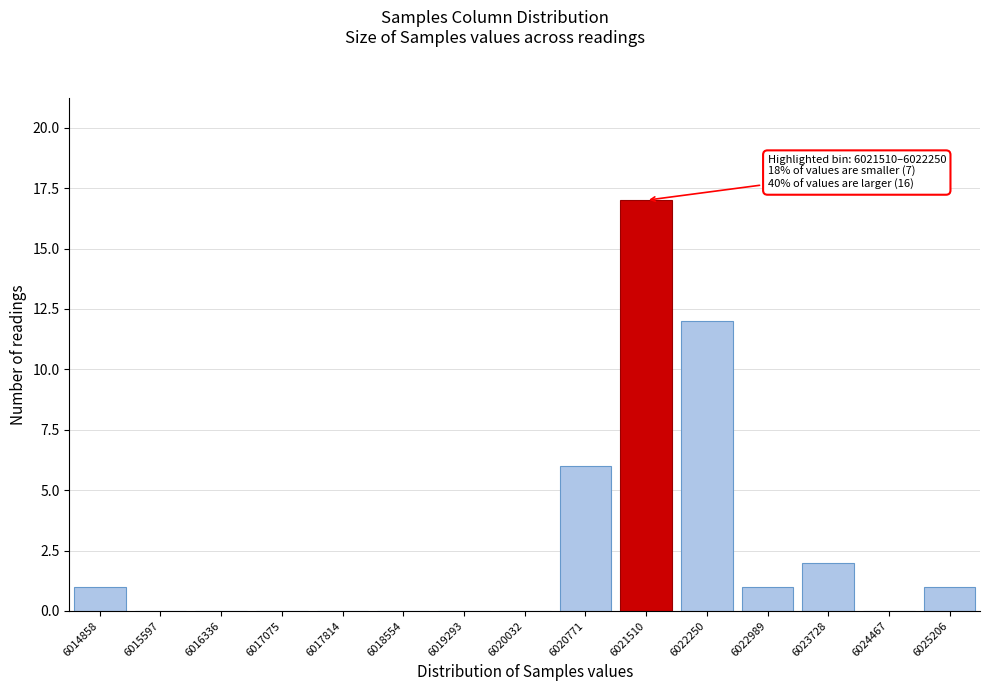

Reading left to right, extract all data points from this chart.

6014858=1	6015597=0	6016336=0	6017075=0	6017814=0	6018554=0	6019293=0	6020032=0	6020771=6	6021510=17	6022250=12	6022989=1	6023728=2	6024467=0	6025206=1